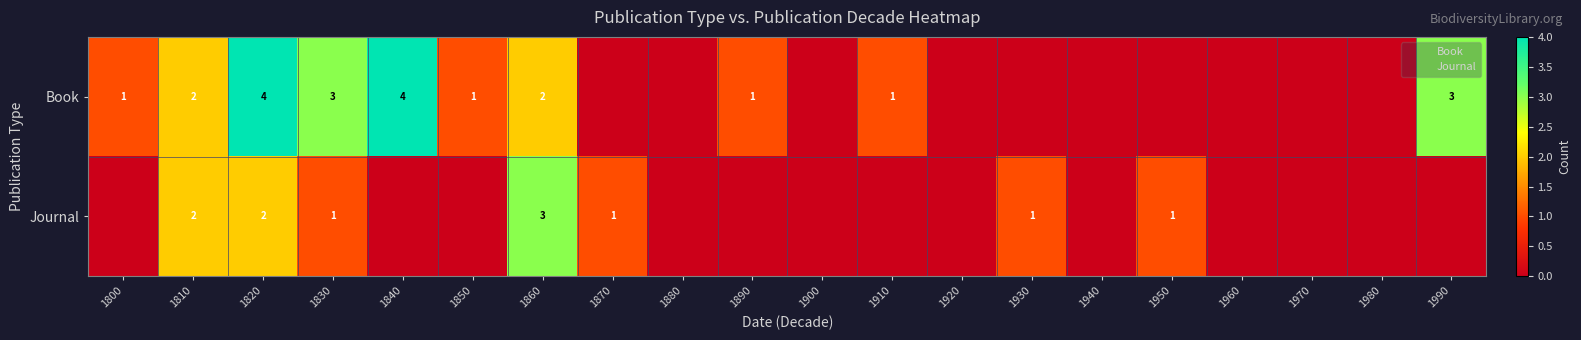

Is it true that Journal equals 1 at 1830?

False